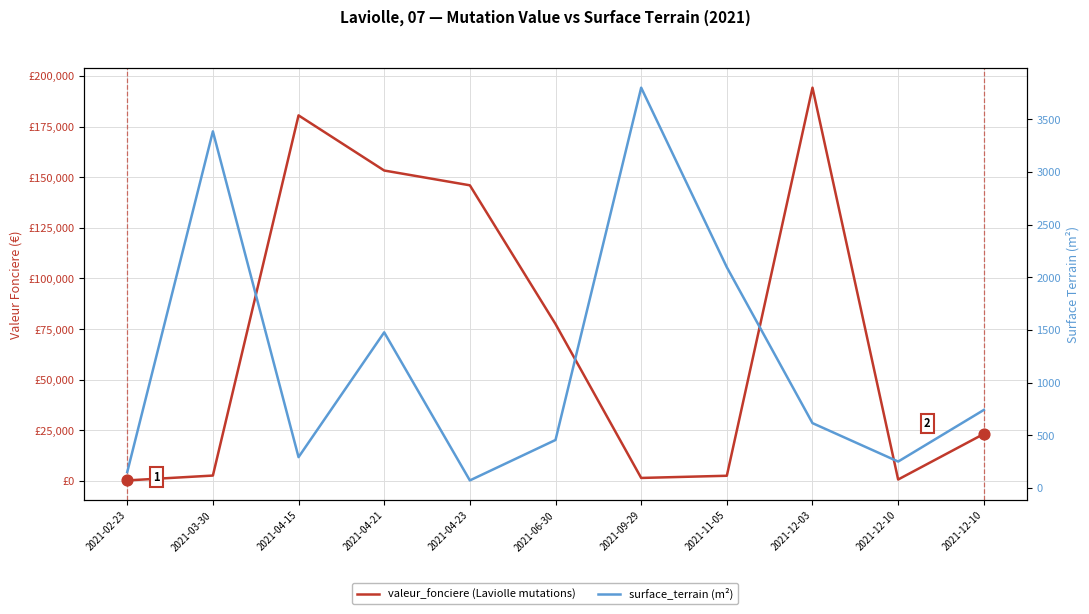

At how many categories does at least one series exceed 157668?

2